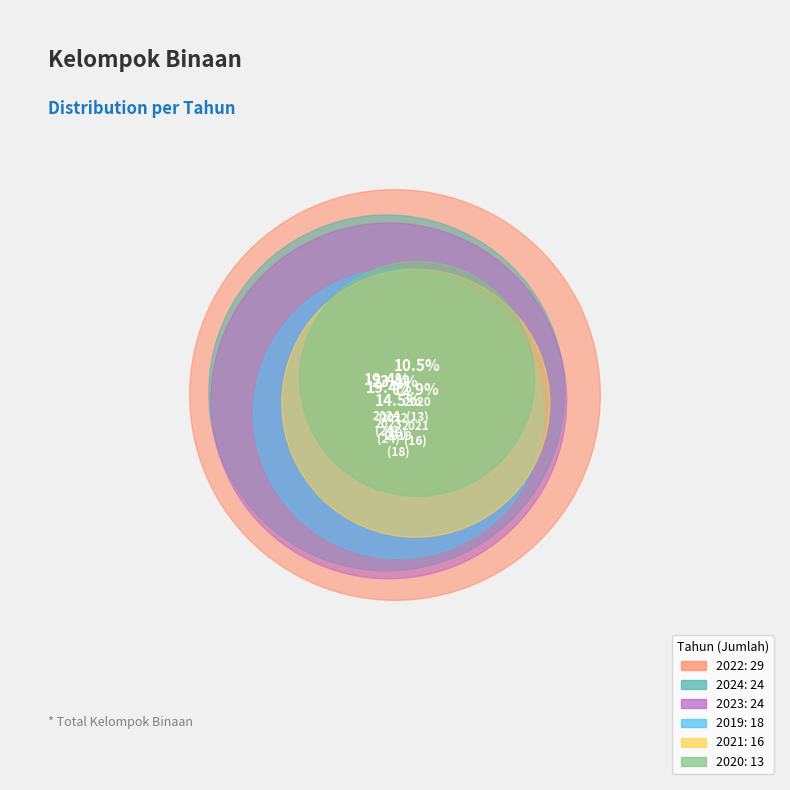

True or false: 2022 accounts for 23% of the total.

True